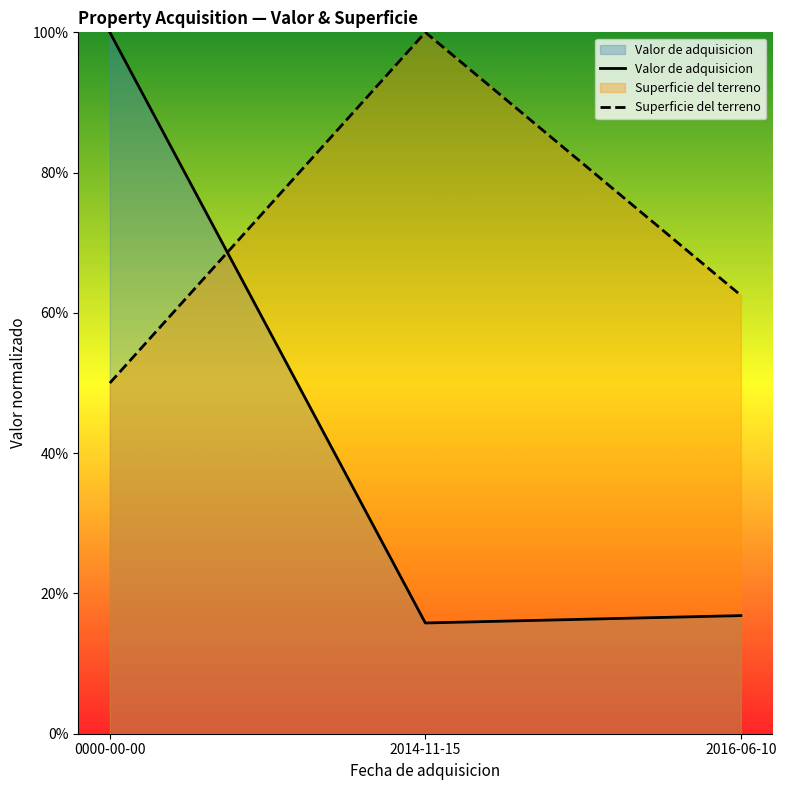

What is the difference between the highest and lowest values at 2014-11-15?

0.8